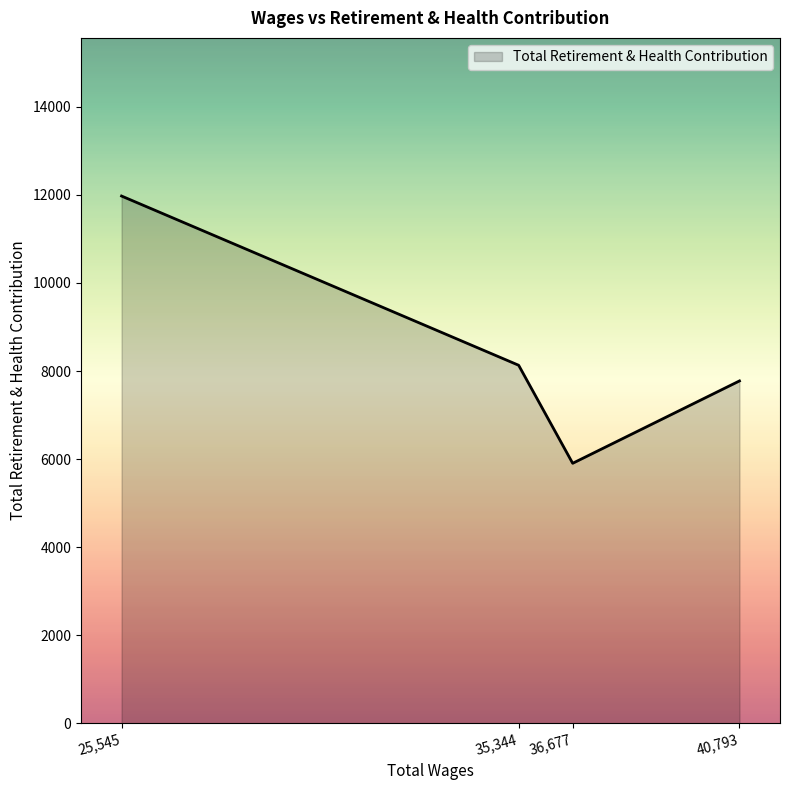

True or false: there are more than 0 points higher than both neighbors.

False